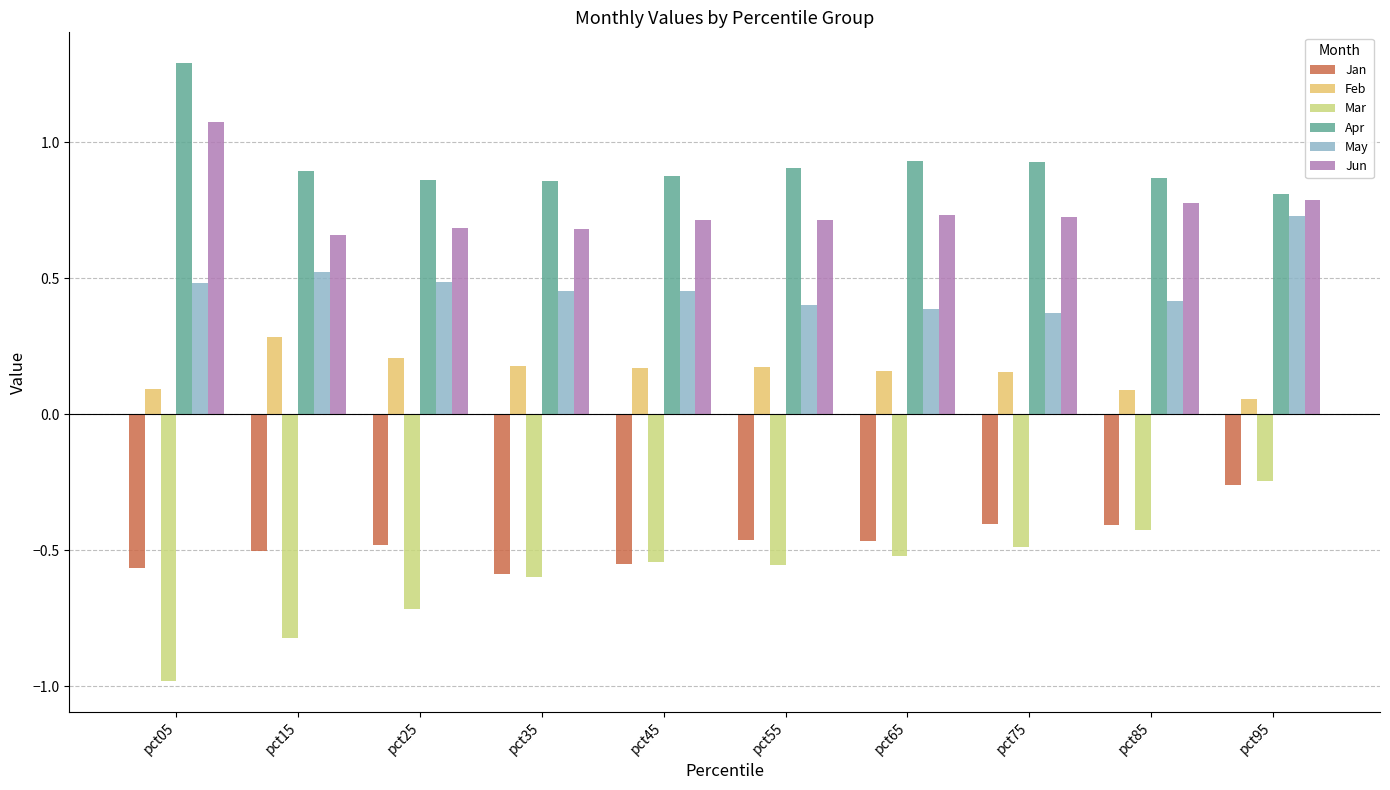

Is the value of May at pct05 greater than the value of Jun at pct85?

No